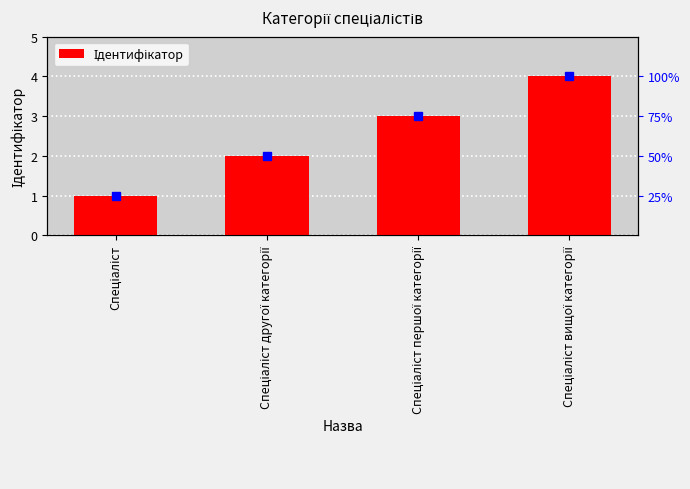

What is the label of the 1st bar from the right?

Спеціаліст вищої категорії